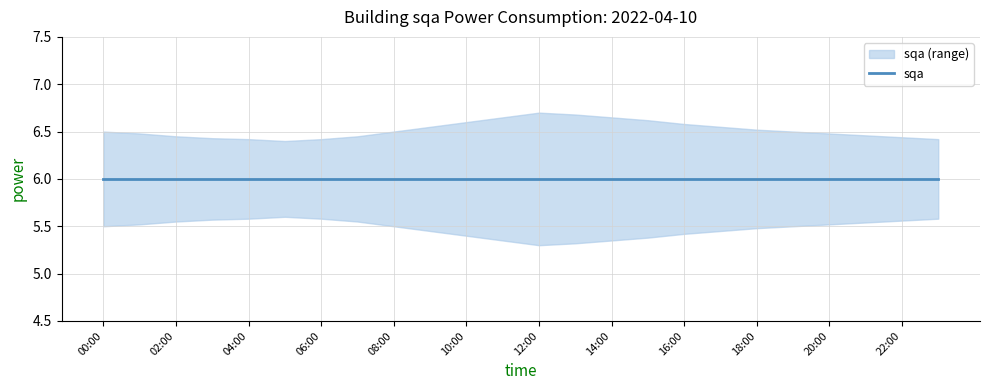

Is it true that sqa_lower equals 5.6 at 22:00?

True